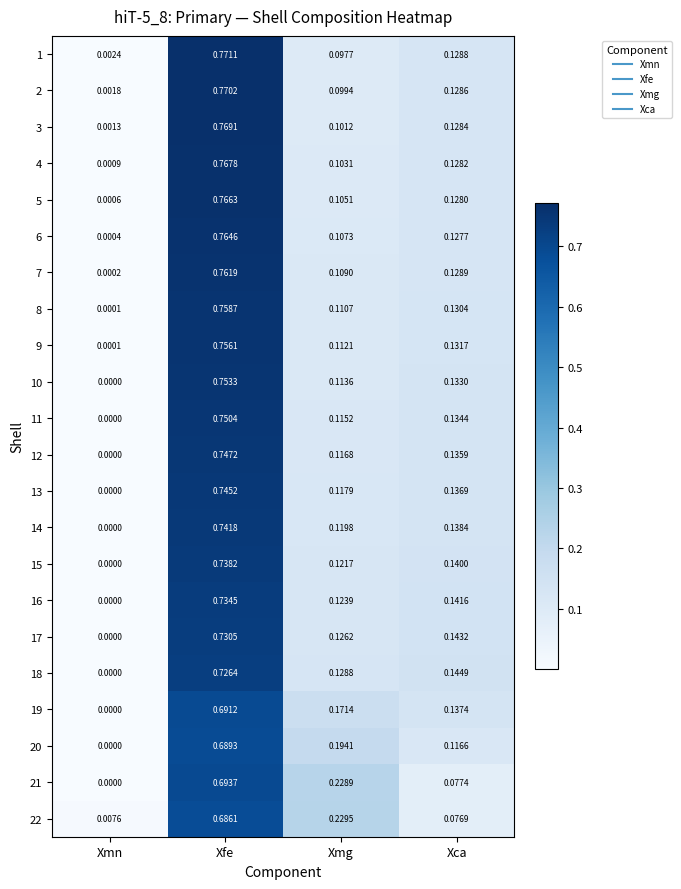

Rank the series at Xca from lowest to highest value.

22, 21, 20, 6, 5, 4, 3, 2, 1, 7, 8, 9, 10, 11, 12, 13, 19, 14, 15, 16, 17, 18